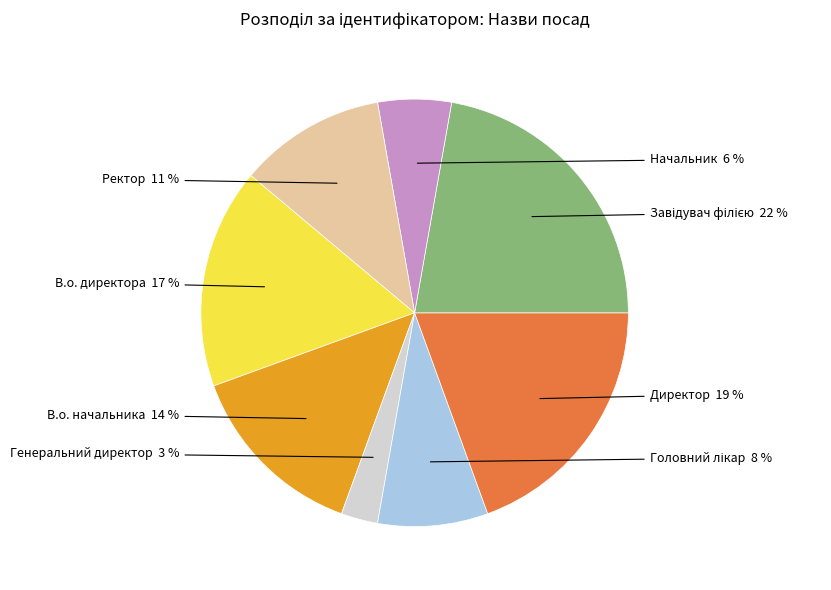

Does any single category account for the majority?

No